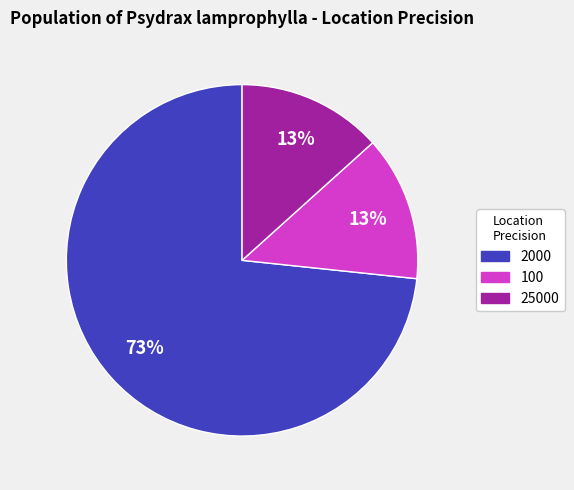

Combined, do 2000 and 25000 account for over 50%?

Yes